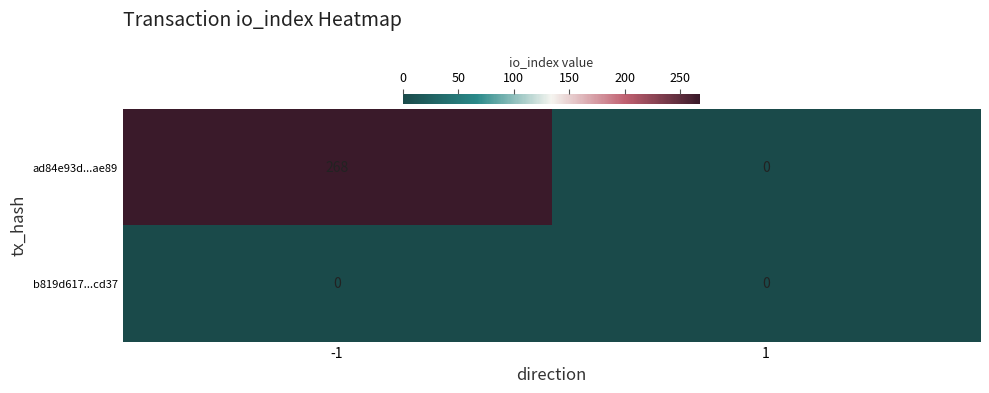

Reading right to left, transcribe all the data shown in this chart.

ad84e93d...ae89: 1=0	-1=268
b819d617...cd37: 1=0	-1=0